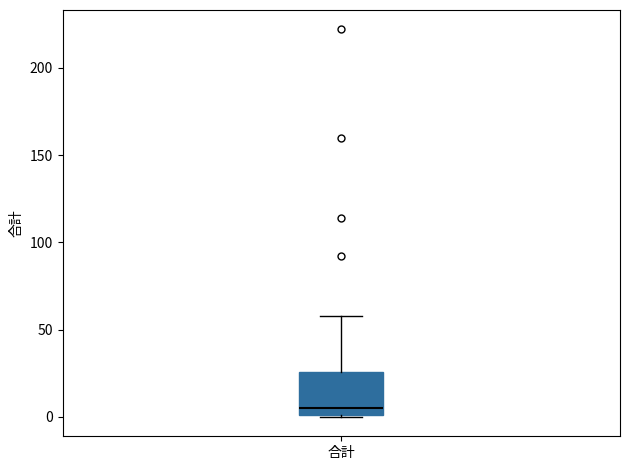

Where is the upper edge of the box for 合計 on the y-axis? The values are not printed on the chart, so give them approximately, as read against the axis.

25